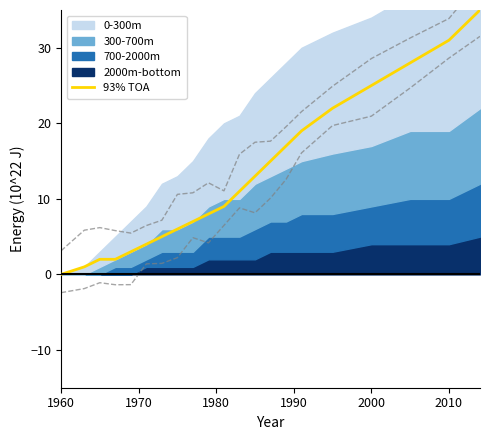

Which category has the lowest value in the 93% TOA series?

1960